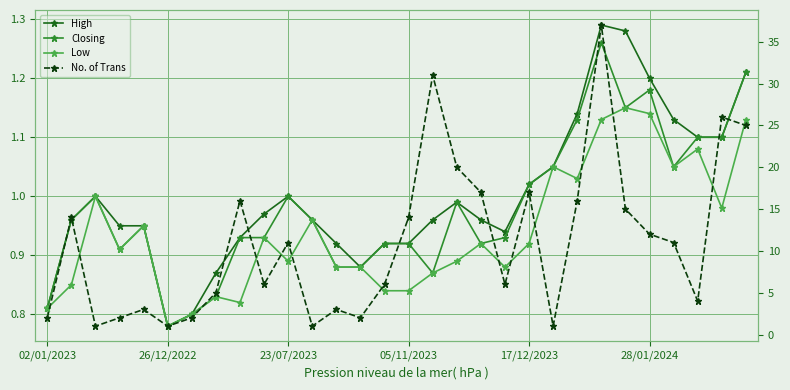

What is the total value across all series at 17?

22.9